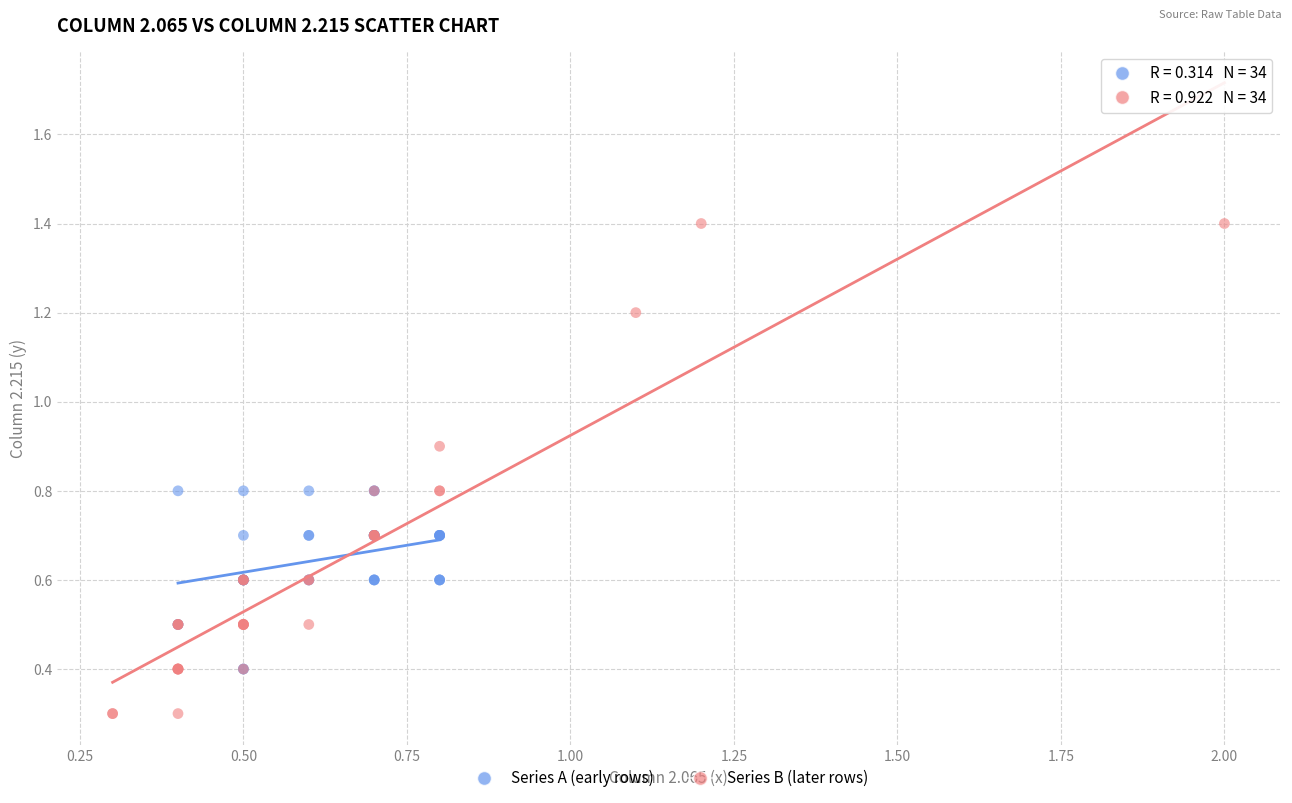

Which series reaches the maximum Y coordinate?

Series B (later rows)